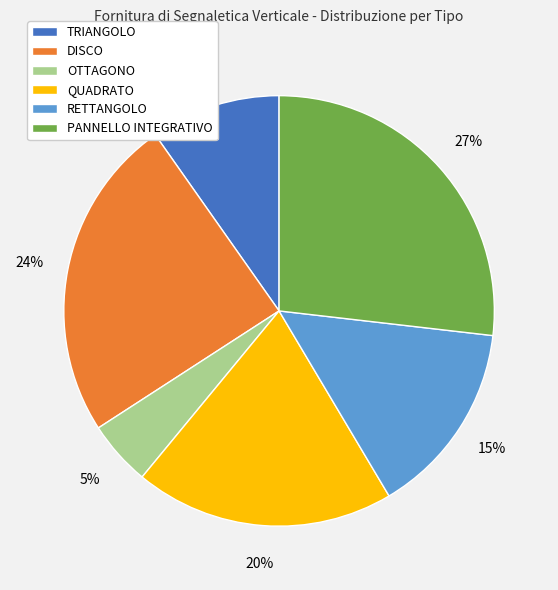

Approximately how many times larger is the value at TRIANGOLO compared to DISCO?

0.4